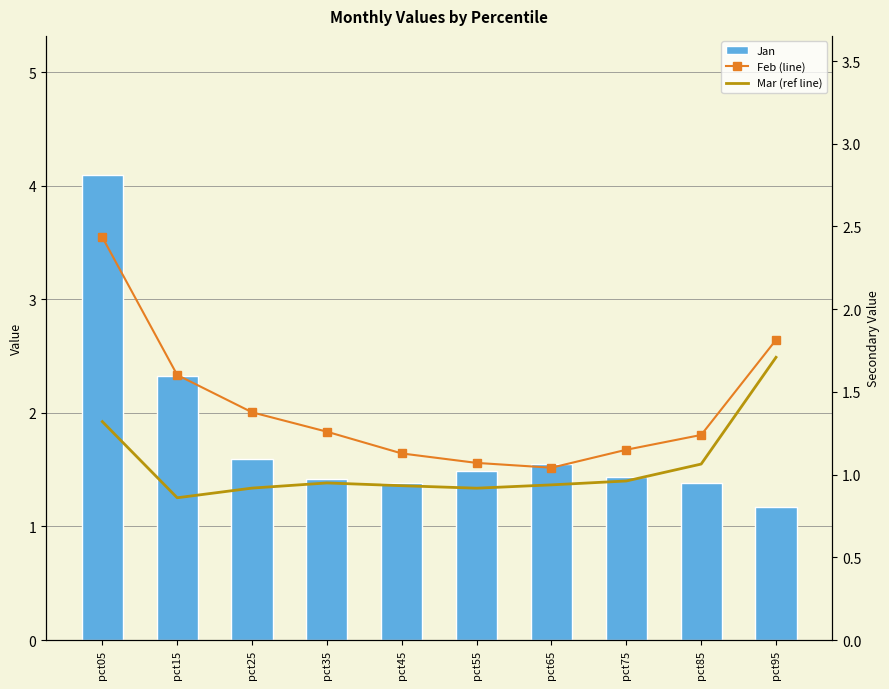

List the series in order of their peak value, highest first.

Jan, Feb (line), Mar (ref line)